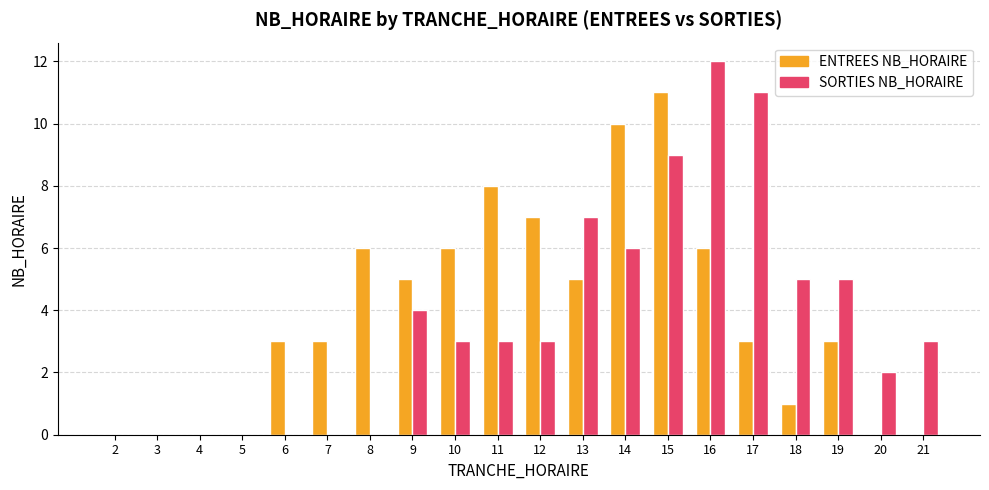

True or false: SORTIES NB_HORAIRE has a value of 6 at 7.

False